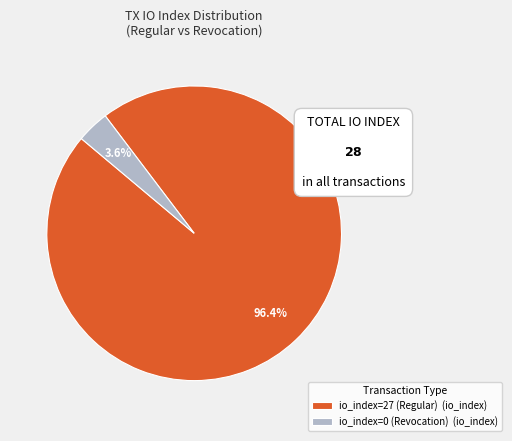

Combined, what portion of the pie is io_index=27 (Regular) and io_index=0 (Revocation)?

100.0%